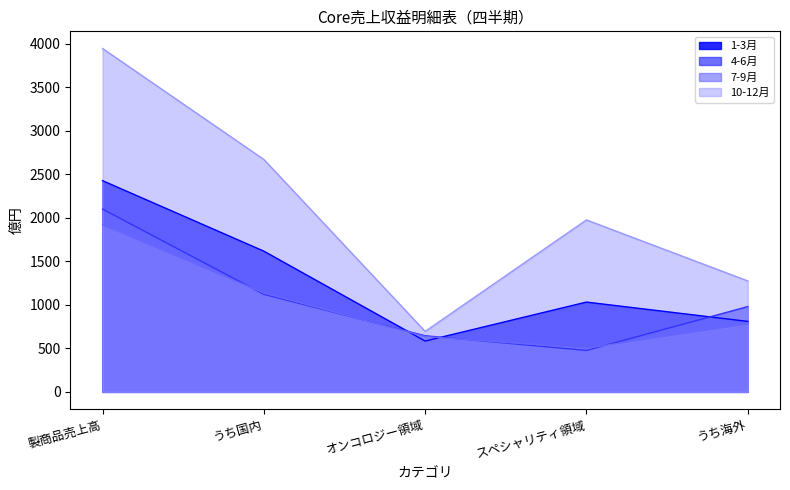

What is the label of the 4th point from the right?

うち国内